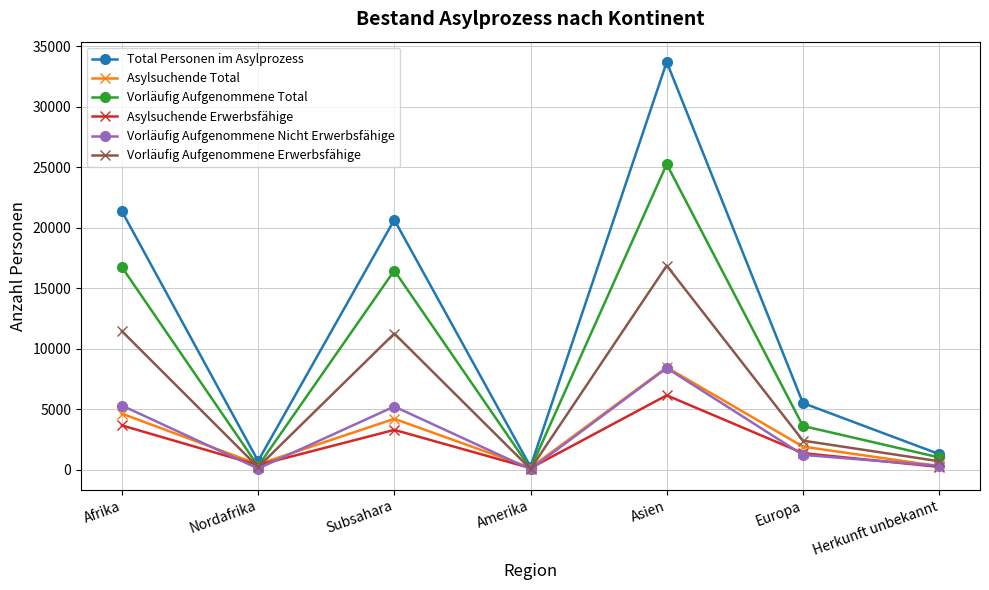

How many lines are shown in the chart?

6